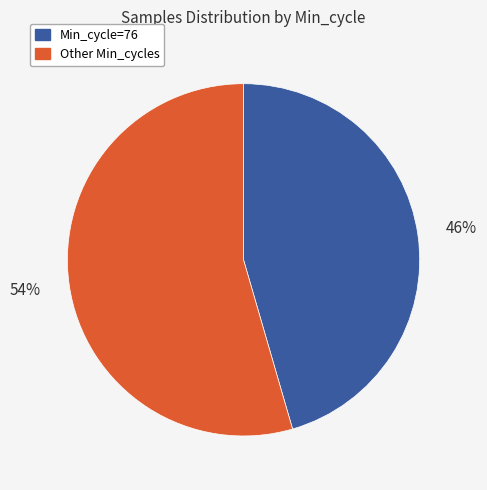

Does any single category account for the majority?

Yes